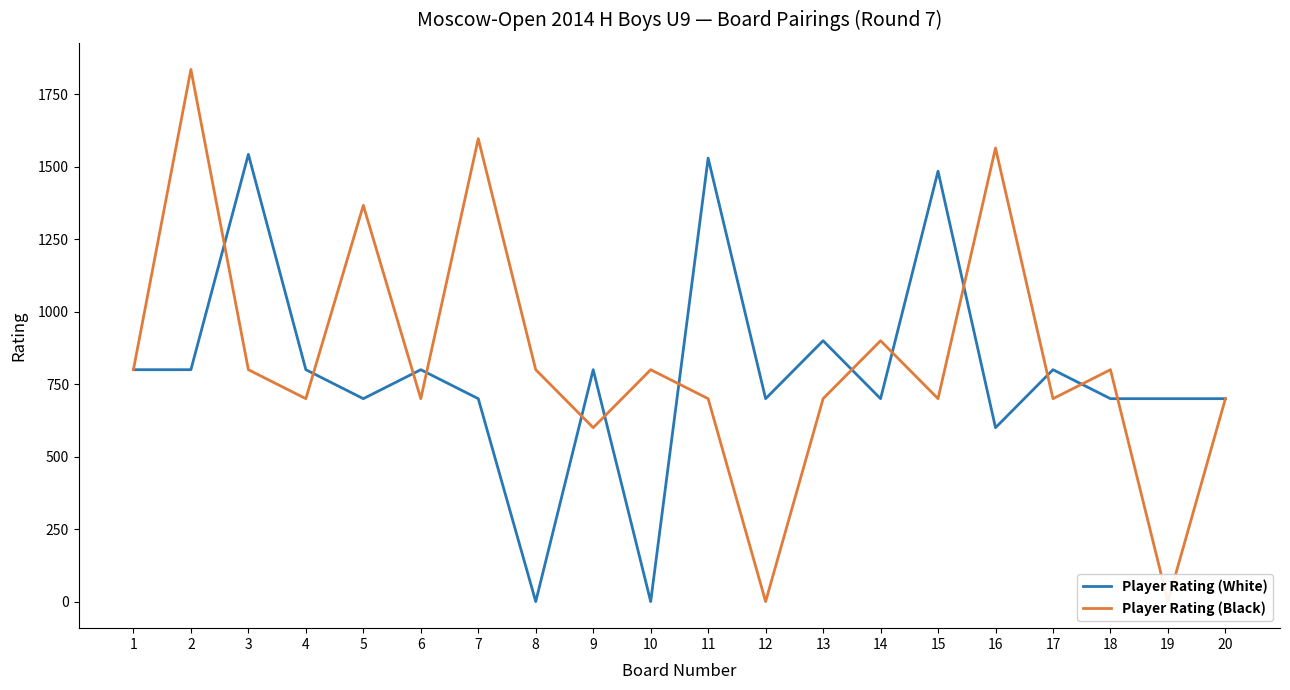

True or false: Player Rating (White) and Player Rating (Black) intersect in this chart.

True